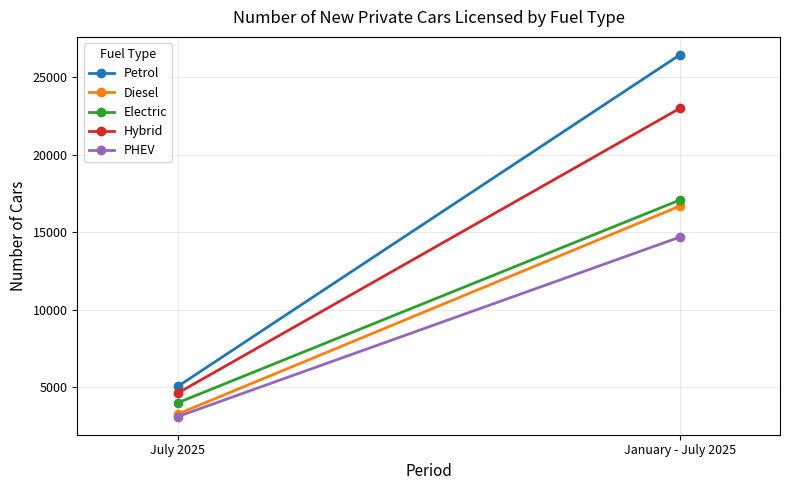

Which category has the lowest value across all series?

July 2025